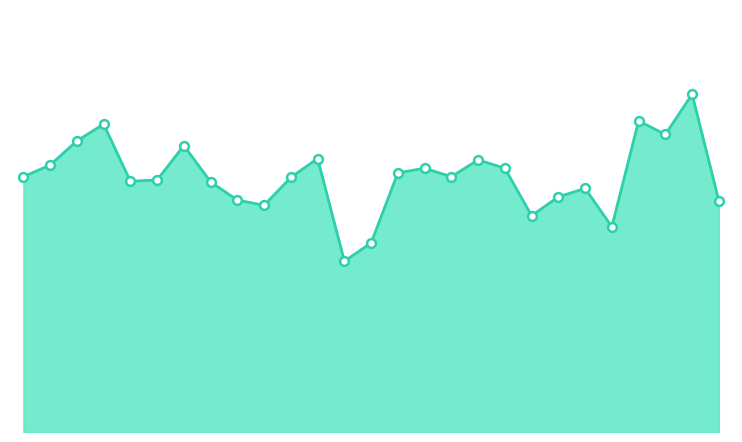

Is this an area chart (filled region under the line)?

Yes